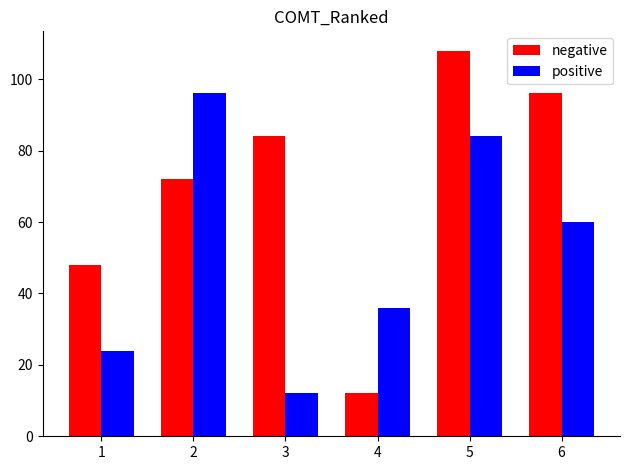

How many values in the negative series are below 84?

3